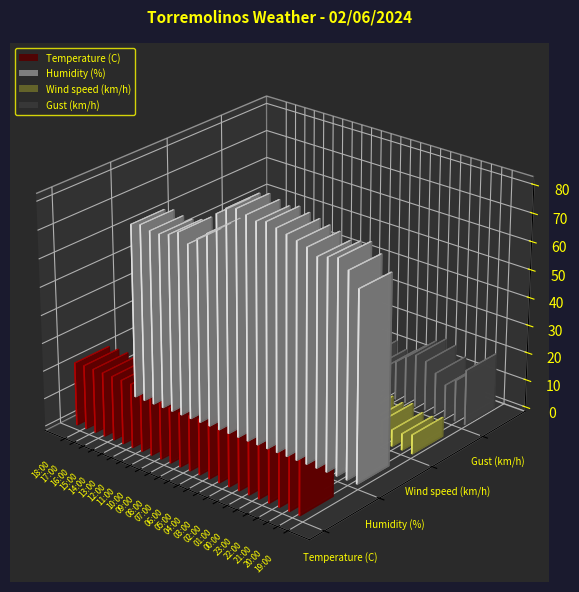

What is the maximum value for Temperature (C)?

23.0